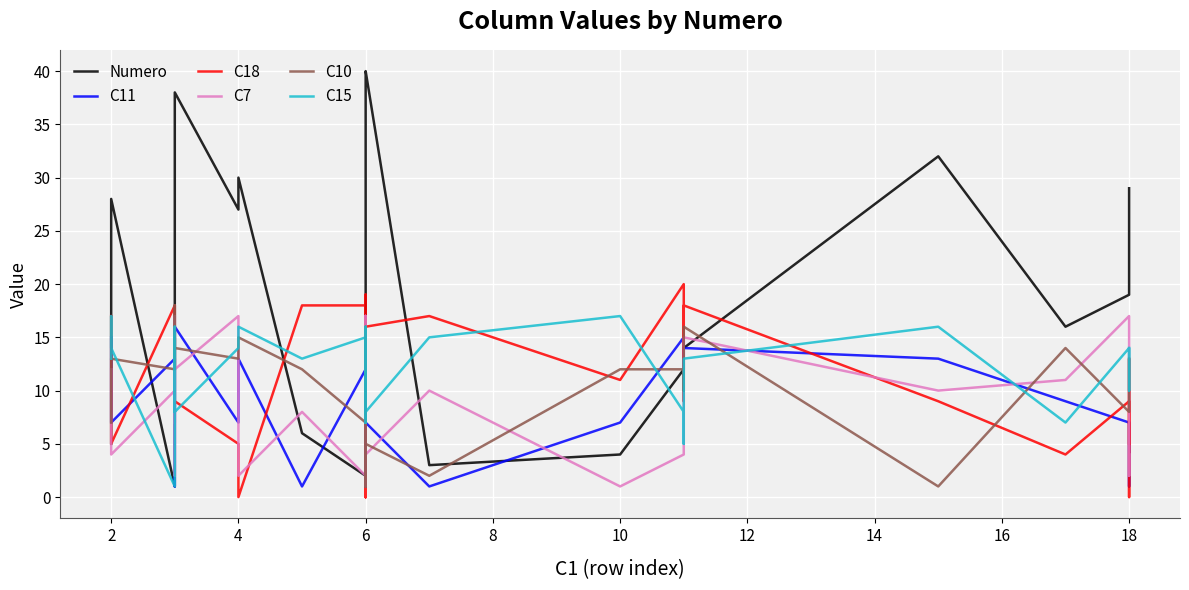

What is the label of the 38th point from the left?

18